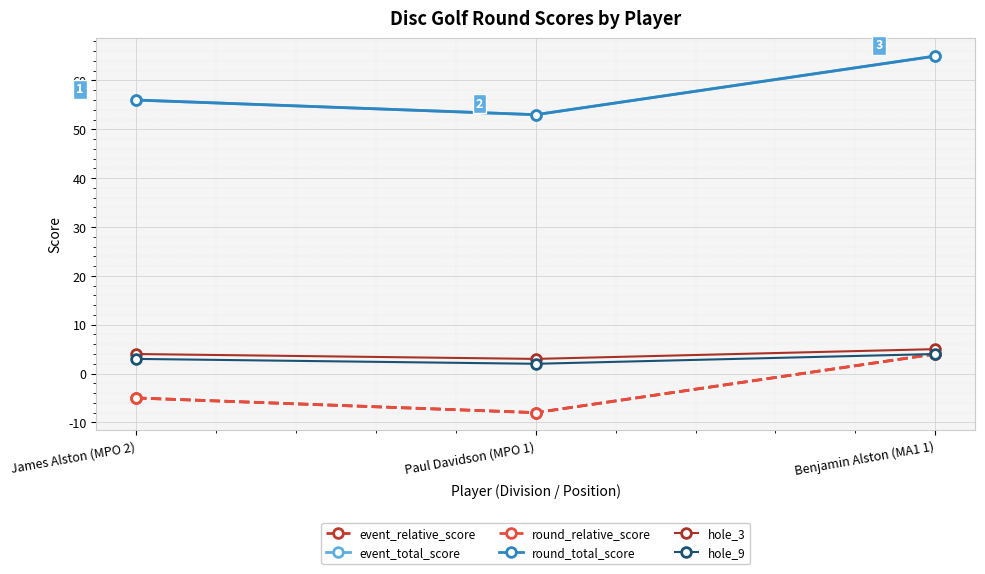

Is the value of round_total_score at Paul Davidson (MPO 1) greater than the value of hole_9 at Benjamin Alston (MA1 1)?

Yes